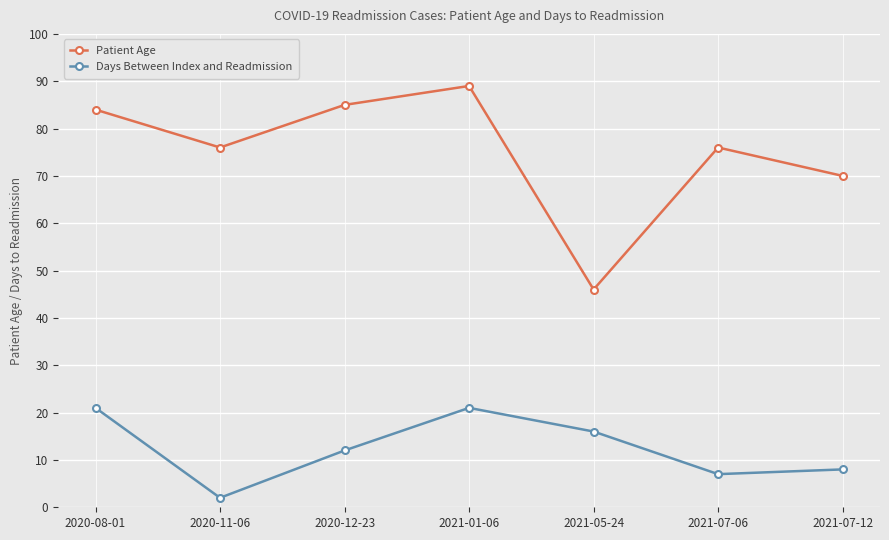

How many interior local valleys does the Patient Age series have?

2